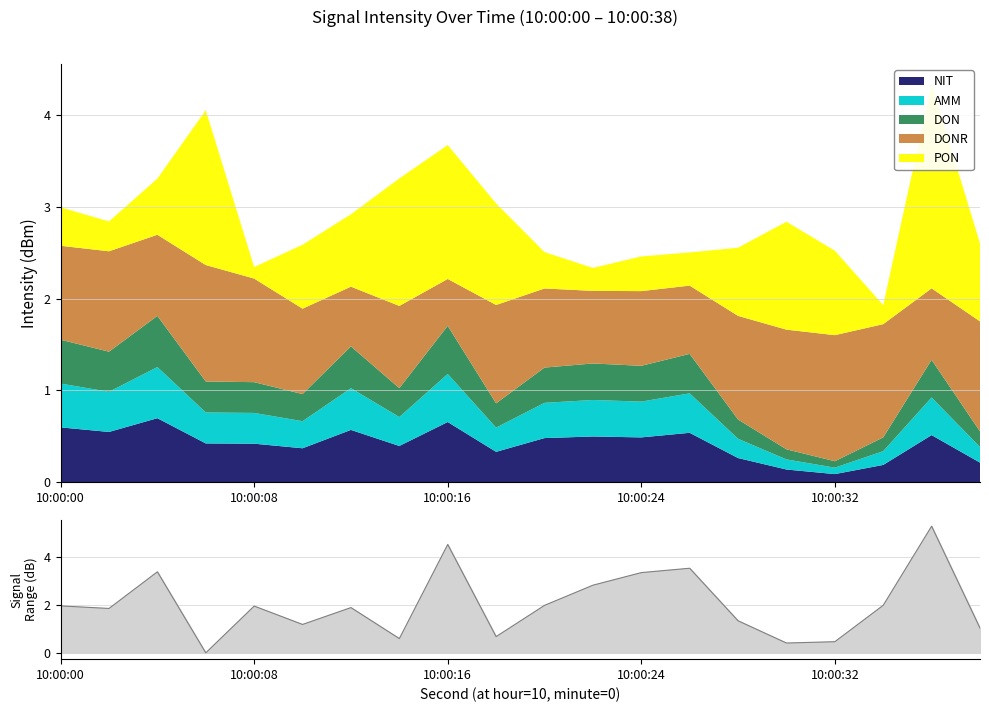

Is the value of rolling_min at 14 greater than the value of intensity(dBm) at 12?

No